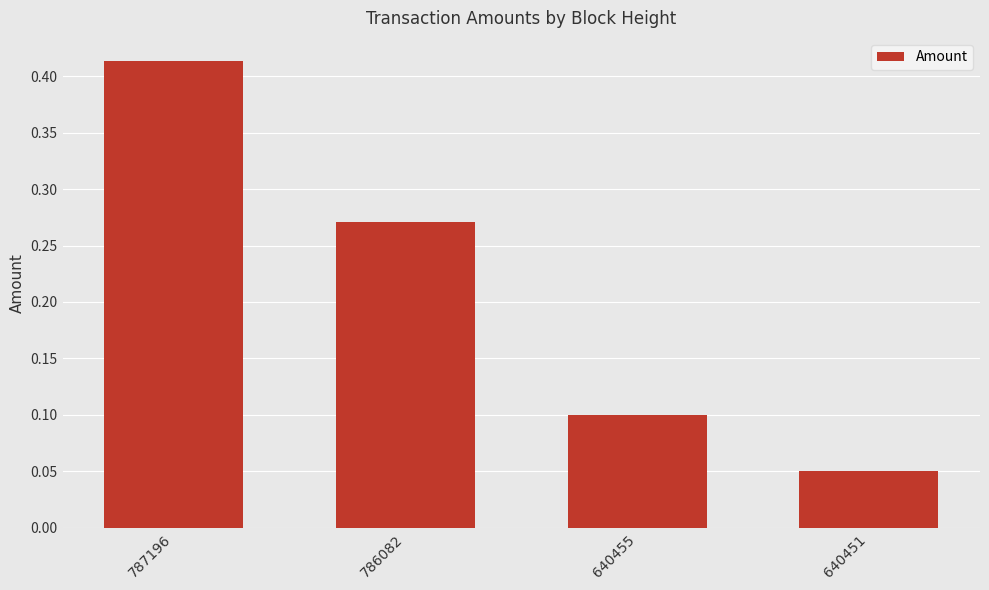

Count the values in the range 0 to 1.

4